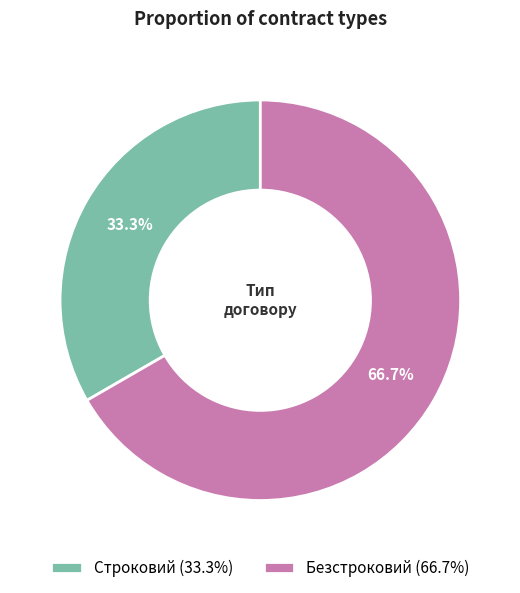

Which category has the biggest portion of the pie?

Безстроковий